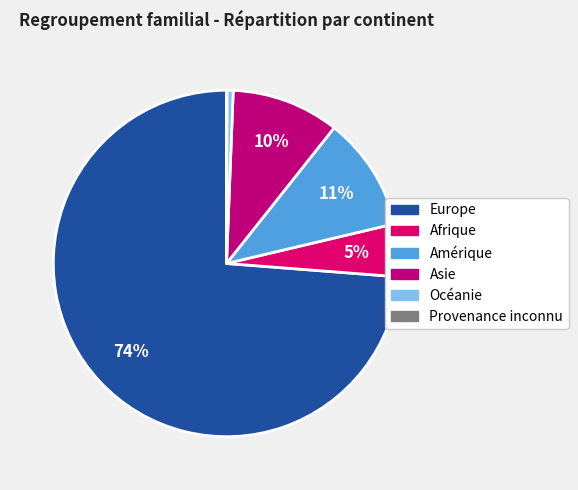

What portion of the pie excludes Amérique?

89.4%